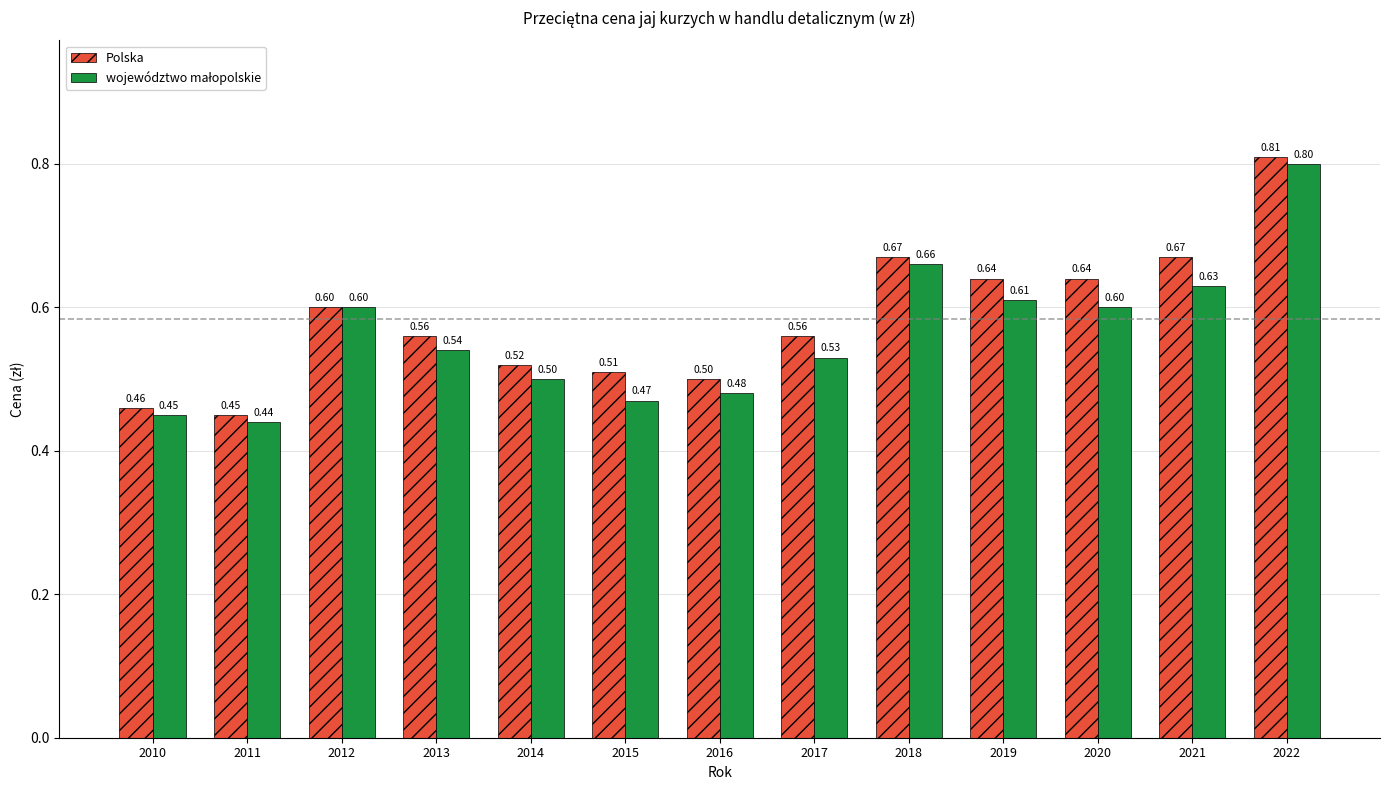

The value of Polska at 2022 is 0.4. True or false?

False